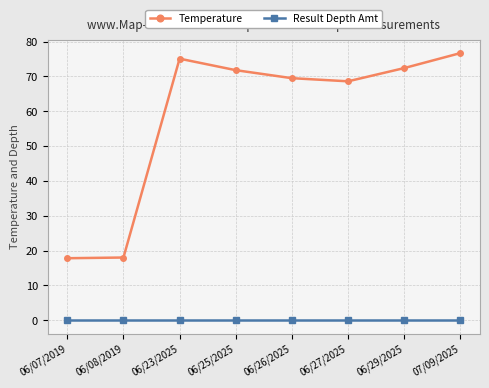

What is the label of the 6th point from the right?

06/23/2025